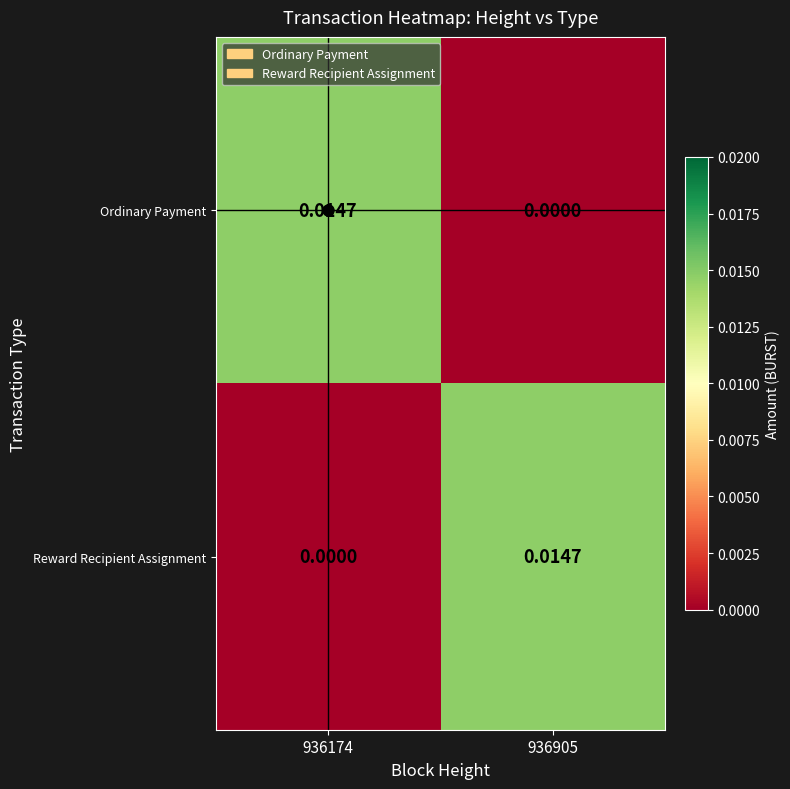

How many categories are shown in the chart?

2